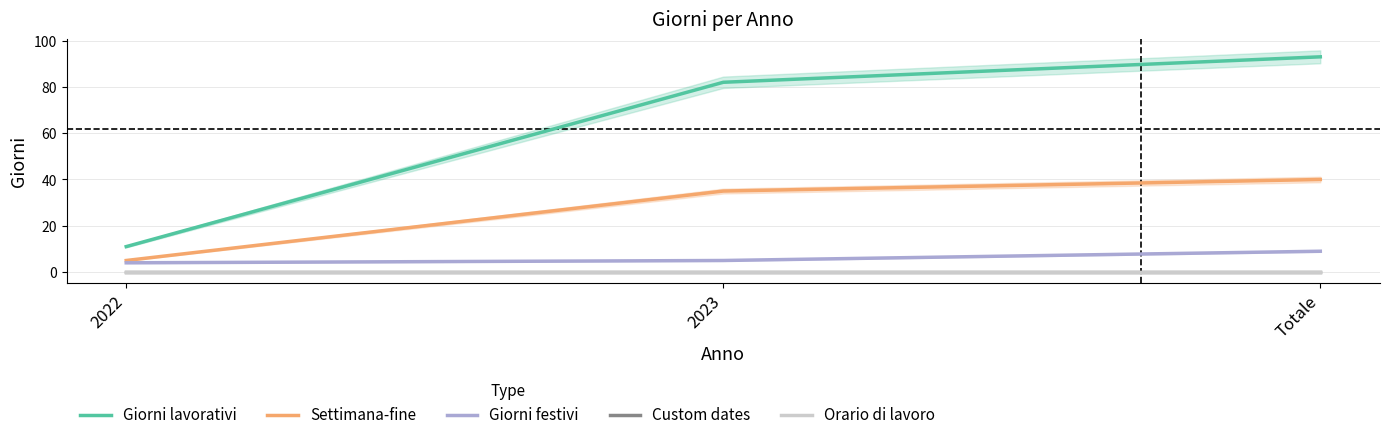

How many values in the Giorni lavorativi series exceed 82?

1